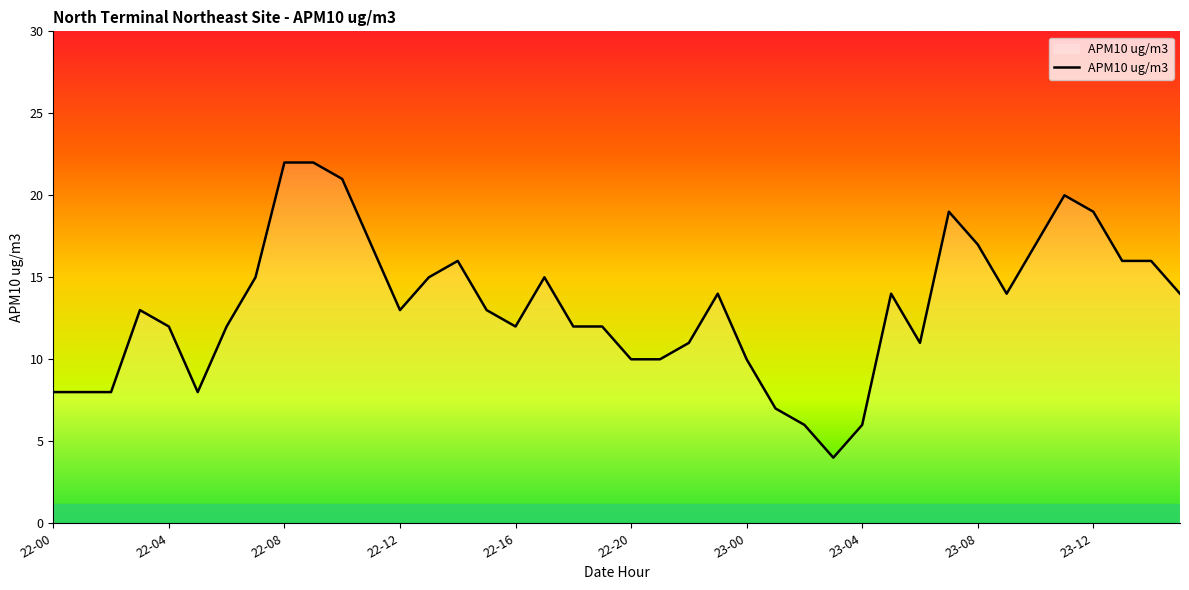

What is the minimum value shown in the chart?

4